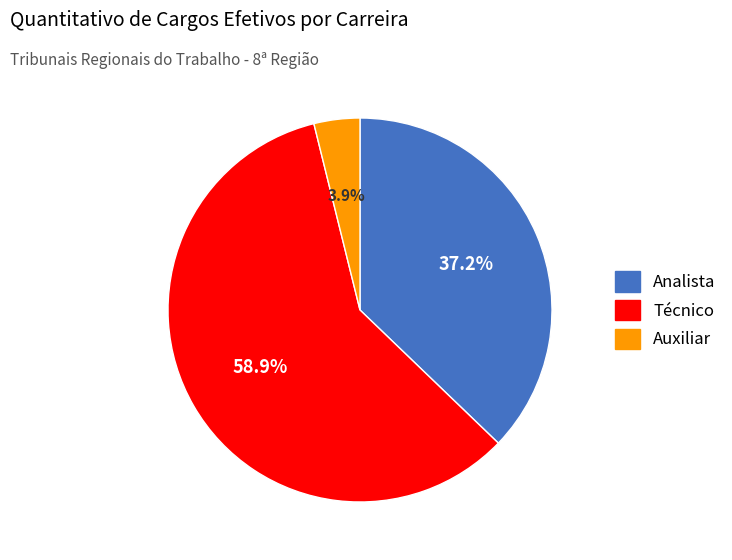

Approximately how many times larger is the value at Auxiliar compared to Técnico?

0.1